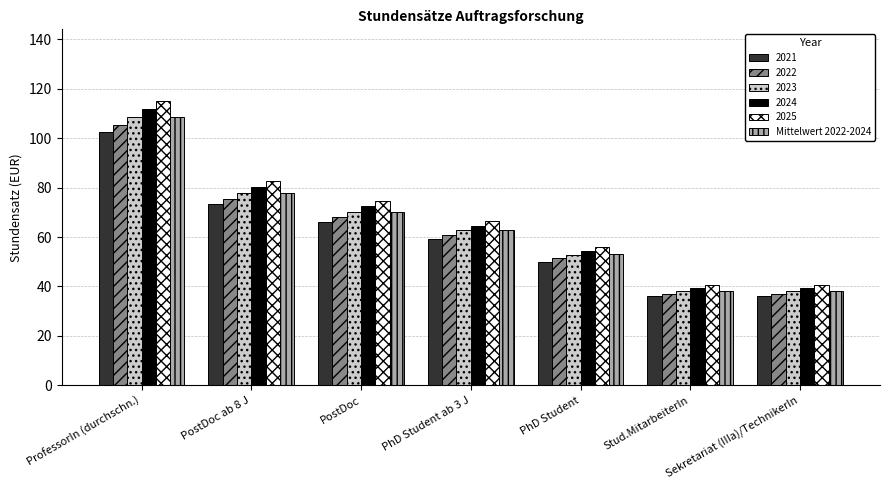

Does the chart contain stacked bars?

No